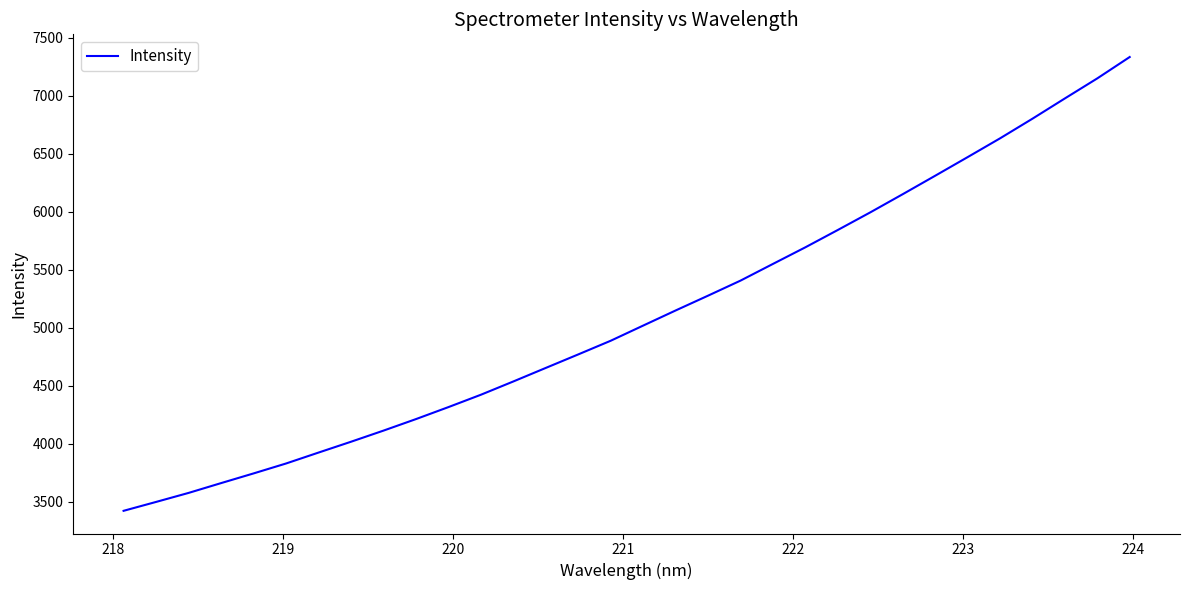

What is the difference between the maximum and minimum values?

3909.2